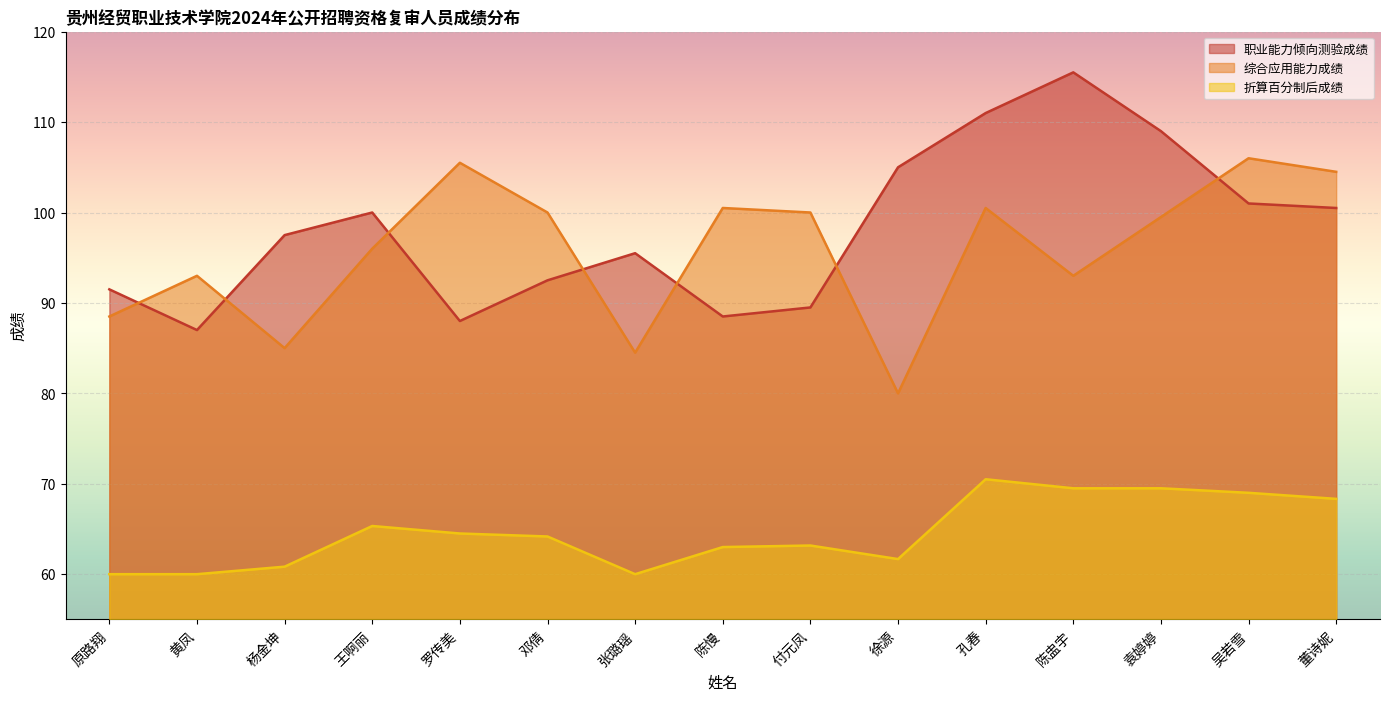

True or false: 折算百分制后成绩 and 综合应用能力成绩 intersect in this chart.

False